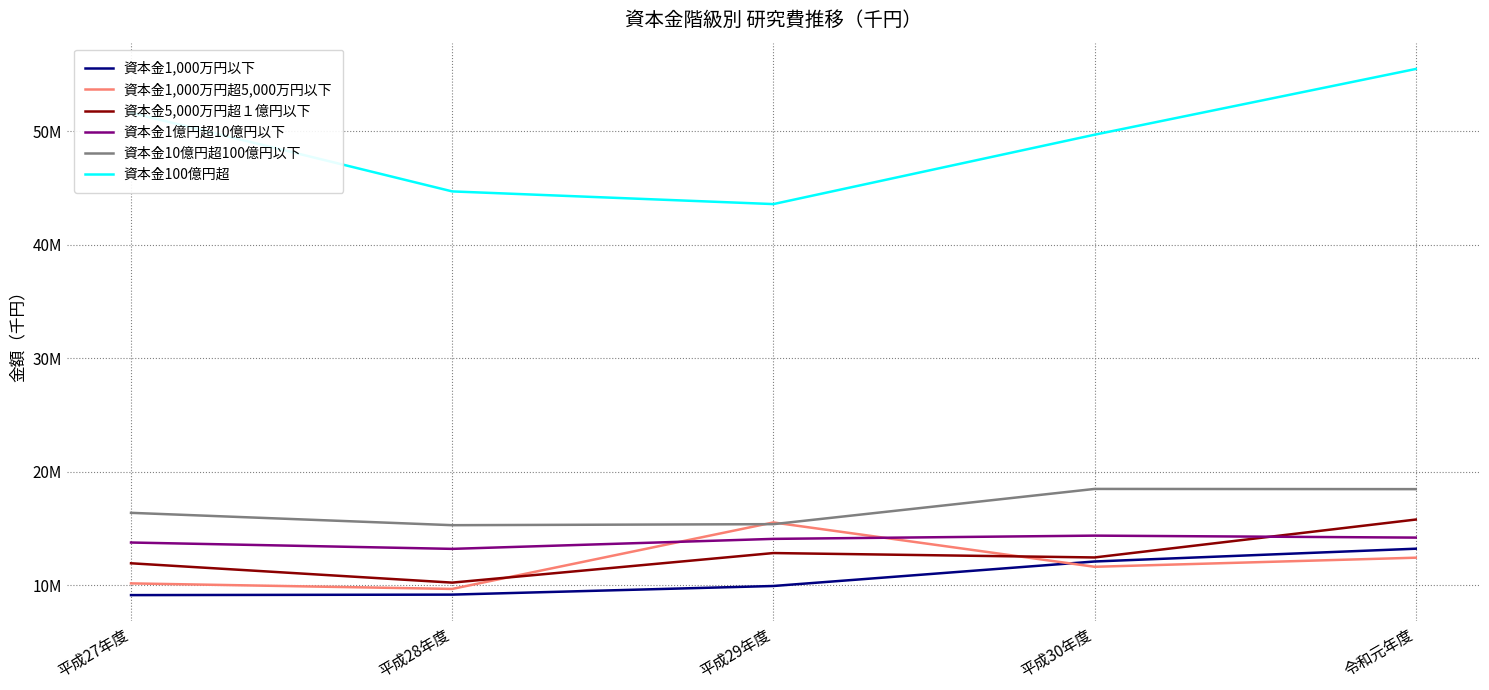

What is the label of the 2nd point from the left?

平成28年度